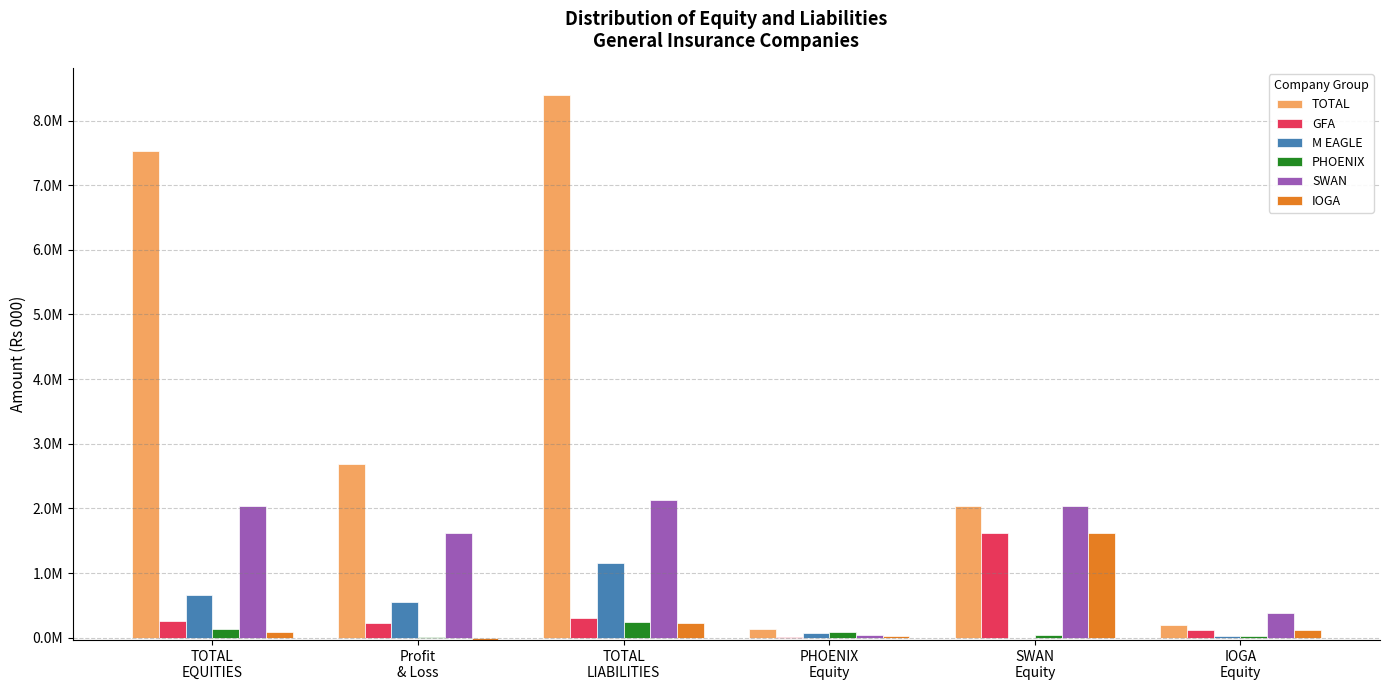

Read the IOGA value at SWAN
Equity.

1619522.8